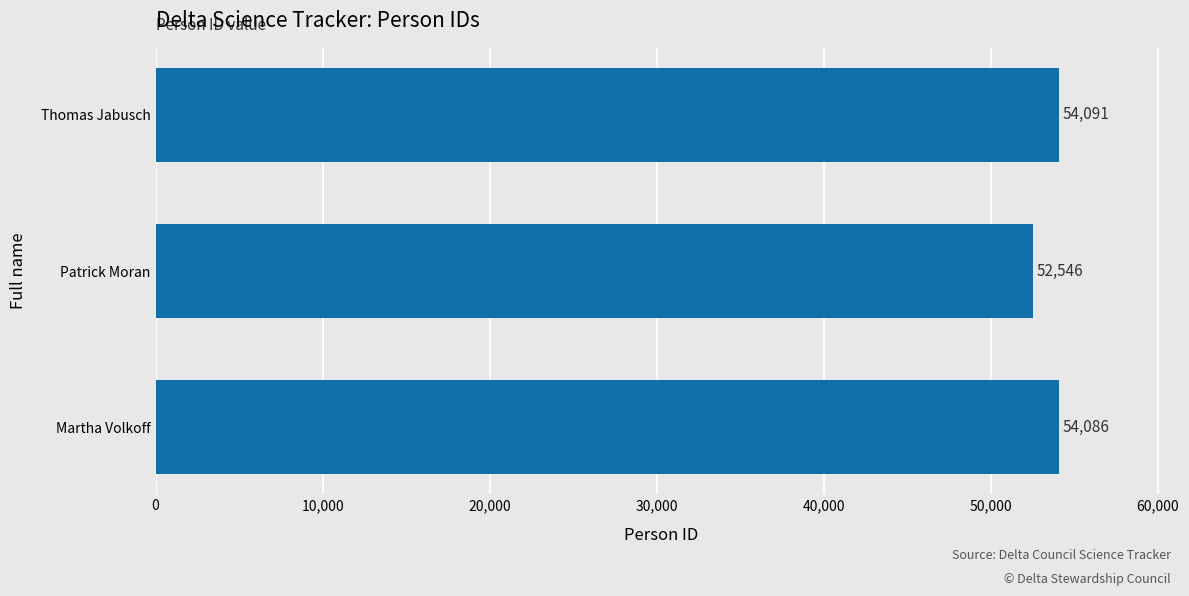

How many values are below 54086?

1